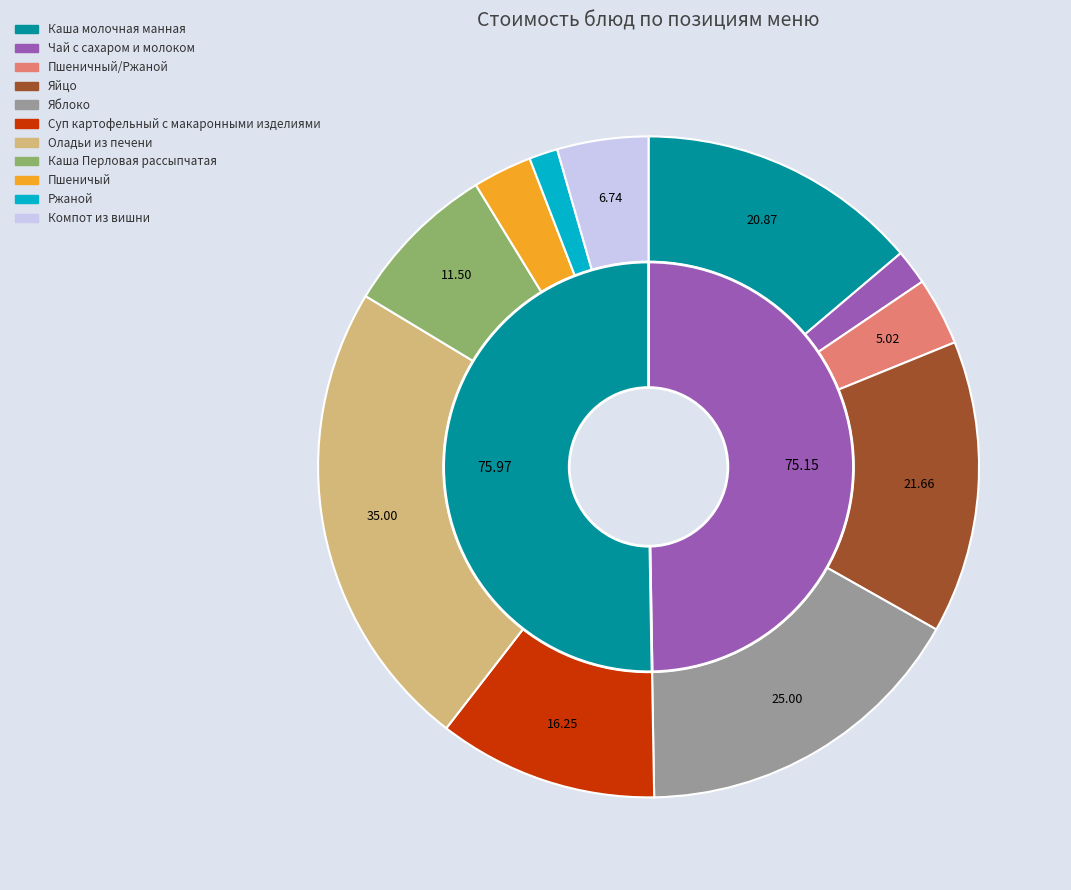

To the nearest percent, what is the combined percentage of Пшеничный/Ржаной and Яйцо?

18%